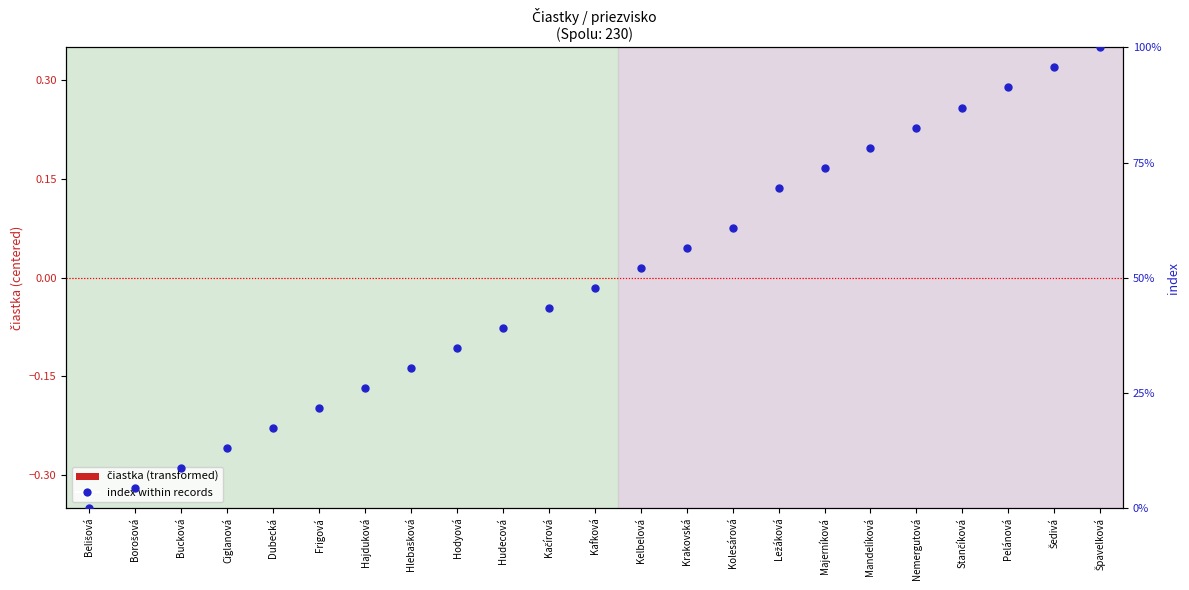

Which series has the largest Y range (max minus min)?

index within records